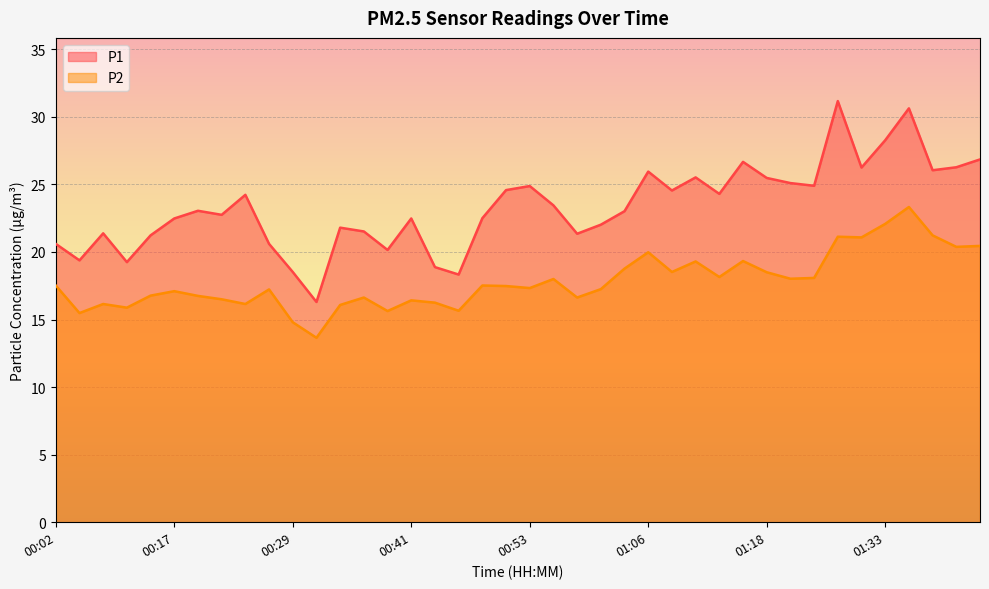

What is the average value of the P2 series?

17.8